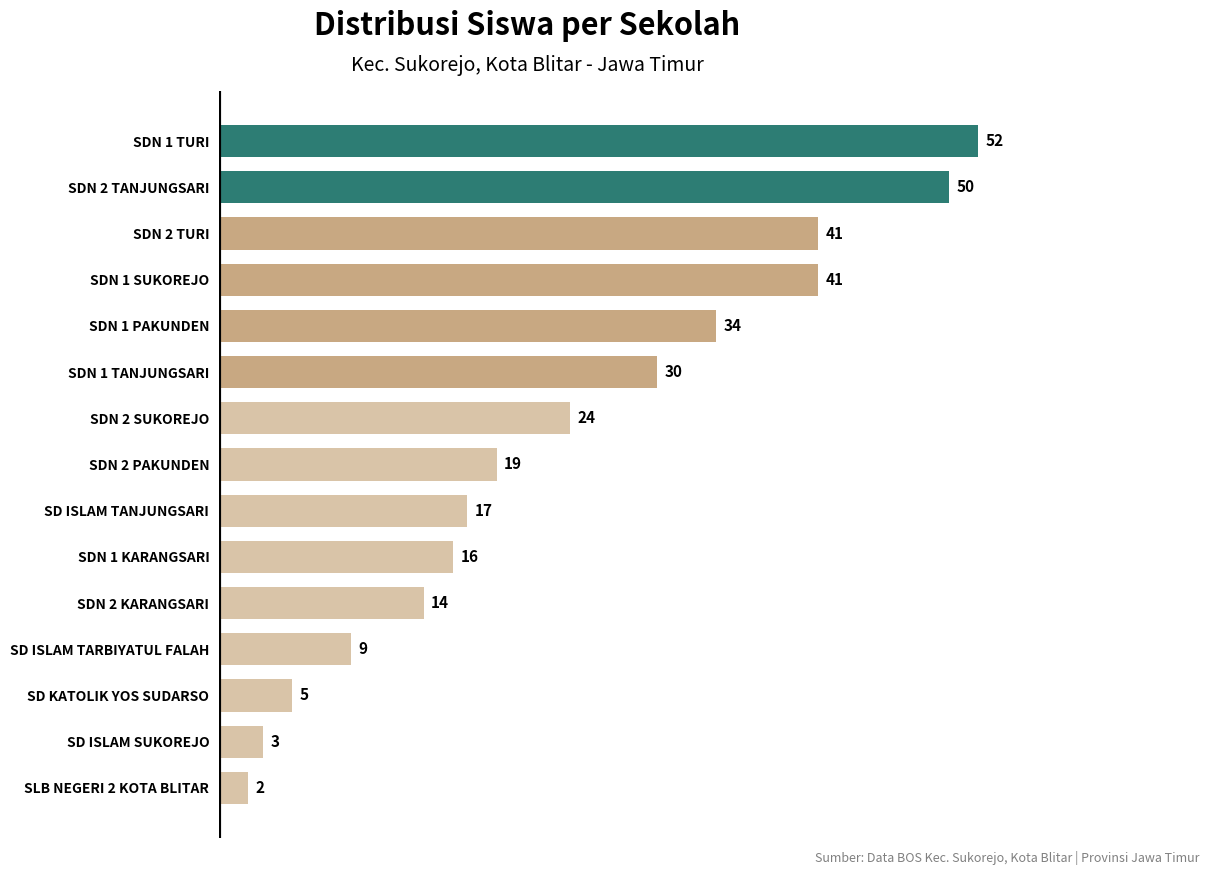

Between SDN 1 PAKUNDEN and SD KATOLIK YOS SUDARSO, which is larger?

SDN 1 PAKUNDEN